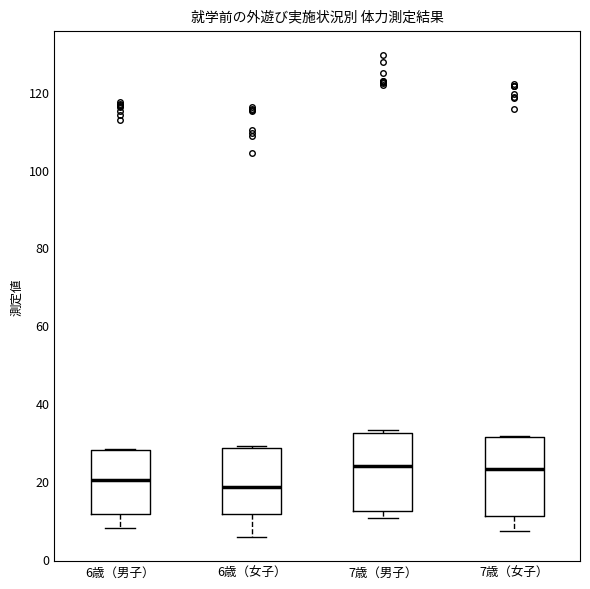

Reading left to right, transcribe this box plot: for each box, give where its median line is, the range the box spans, and where its two whiskers end, as read against the y-axis. The values are not printed on the chart, so give them approximately, as read against the axis.

6歳（男子）: median 20, box 12 to 28, whiskers 8 to 28
6歳（女子）: median 18, box 12 to 28, whiskers 6 to 28
7歳（男子）: median 24, box 12 to 32, whiskers 10 to 34
7歳（女子）: median 24, box 10 to 32, whiskers 8 to 32